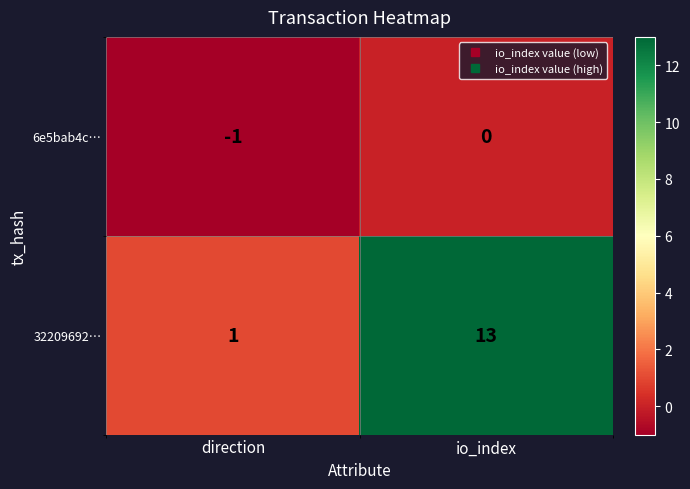

At which label is 32209692… closest to 7?

direction